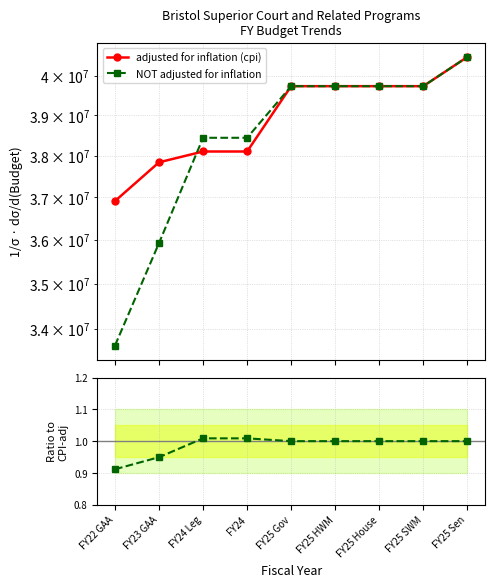

How many data points in adjusted for inflation (cpi) are less than 39732752?

4